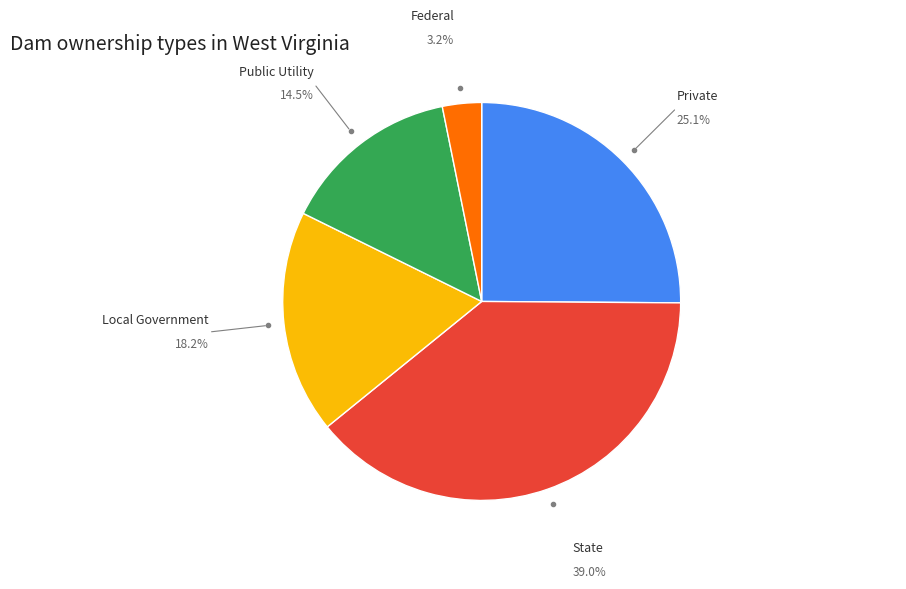

What is the largest slice in the pie chart?

State